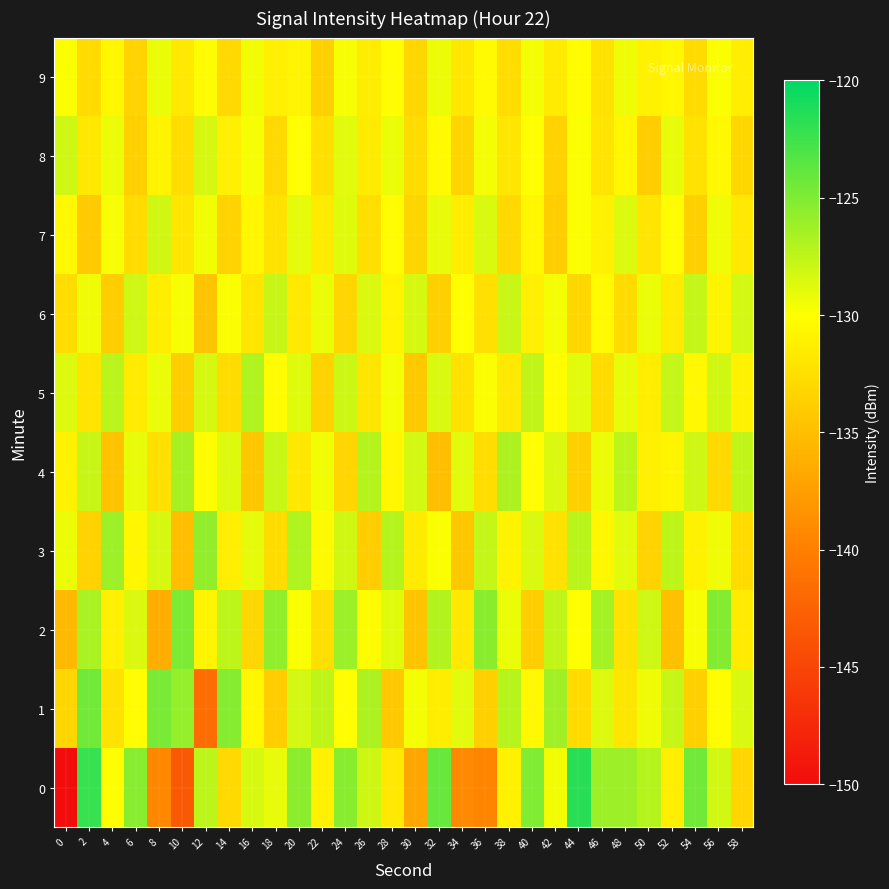

Reading left to right, what are all the values shown in this chart?

0: 0=-150.2	2=-122.2	4=-130.0	6=-125.3	8=-139.2	10=-143.3	12=-127.4	14=-132.9	16=-128.5	18=-129.1	20=-125.5	22=-131.1	24=-125.4	26=-128.0	28=-131.7	30=-137.0	32=-124.1	34=-139.2	36=-139.5	38=-131.1	40=-125.1	42=-129.5	44=-121.6	46=-126.2	48=-126.2	50=-127.1	52=-131.3	54=-124.5	56=-128.2	58=-133.2
1: 0=-133.2	2=-124.5	4=-132.2	6=-130.3	8=-124.8	10=-125.9	12=-141.5	14=-125.2	16=-130.6	18=-133.9	20=-128.3	22=-127.5	24=-130.1	26=-126.8	28=-134.2	30=-129.6	32=-131.4	34=-128.9	36=-133.7	38=-127.2	40=-130.5	42=-126.3	44=-132.8	46=-128.7	48=-131.9	50=-129.4	52=-127.8	54=-133.6	56=-130.2	58=-128.5
2: 0=-135.4	2=-126.7	4=-131.2	6=-128.6	8=-136.3	10=-124.9	12=-130.8	14=-127.4	16=-133.1	18=-125.7	20=-129.9	22=-132.5	24=-126.1	26=-130.3	28=-128.8	30=-134.6	32=-127.0	34=-131.7	36=-125.4	38=-129.2	40=-133.8	42=-127.6	44=-130.0	46=-126.5	48=-132.3	50=-128.1	52=-134.9	54=-129.7	56=-125.2	58=-131.5
3: 0=-129.3	2=-133.5	4=-126.2	6=-130.7	8=-128.4	10=-135.1	12=-125.8	14=-131.3	16=-129.0	18=-132.7	20=-126.9	22=-130.4	24=-128.2	26=-133.9	28=-127.1	30=-131.6	32=-129.8	34=-134.4	36=-127.7	38=-130.9	40=-128.5	42=-132.2	44=-127.3	46=-130.6	48=-128.9	50=-133.4	52=-127.5	54=-131.1	56=-129.4	58=-132.8
4: 0=-131.0	2=-127.8	4=-134.7	6=-129.1	8=-132.4	10=-126.6	12=-130.2	14=-128.7	16=-134.3	18=-127.9	20=-131.8	22=-129.5	24=-133.2	26=-127.1	28=-130.6	30=-128.3	32=-135.0	34=-128.9	36=-132.6	38=-126.8	40=-130.1	42=-128.6	44=-133.7	46=-129.3	48=-127.4	50=-131.2	52=-130.8	54=-128.1	56=-132.9	58=-127.6
5: 0=-128.7	2=-132.1	4=-127.3	6=-131.6	8=-129.2	10=-133.8	12=-128.4	14=-132.7	16=-126.9	18=-130.3	20=-128.8	22=-133.5	24=-128.0	26=-131.9	28=-129.6	30=-134.2	32=-128.5	34=-132.3	36=-129.8	38=-131.7	40=-127.6	42=-130.2	44=-128.9	46=-132.8	48=-129.1	50=-131.4	52=-127.7	54=-130.5	56=-128.2	58=-131.0
6: 0=-132.6	2=-129.4	4=-133.9	6=-128.1	8=-131.3	10=-129.7	12=-134.6	14=-129.9	16=-132.0	18=-127.8	20=-131.7	22=-129.3	24=-133.2	26=-128.6	28=-130.9	30=-128.4	32=-133.7	34=-130.1	36=-132.4	38=-127.9	40=-131.2	42=-129.6	44=-133.1	46=-130.4	48=-132.8	50=-129.2	52=-131.5	54=-127.7	56=-130.8	58=-128.3
7: 0=-130.5	2=-134.1	4=-129.7	6=-132.8	8=-128.2	10=-131.9	12=-129.5	14=-133.4	16=-130.7	18=-132.2	20=-129.0	22=-131.6	24=-128.8	26=-132.5	28=-130.2	30=-133.3	32=-129.1	34=-131.4	36=-128.5	38=-132.9	40=-130.6	42=-133.8	44=-129.8	46=-131.1	48=-128.7	50=-132.0	52=-130.3	54=-133.6	56=-129.4	58=-131.7
8: 0=-128.1	2=-131.8	4=-129.3	6=-133.7	8=-130.9	10=-132.6	12=-128.4	14=-131.2	16=-129.7	18=-133.0	20=-130.1	22=-132.4	24=-128.9	26=-131.6	28=-129.2	30=-132.7	32=-130.4	34=-133.3	36=-129.6	38=-131.9	40=-130.0	42=-133.5	44=-129.8	46=-132.1	48=-130.7	50=-133.9	52=-129.1	54=-132.3	56=-130.5	58=-133.1
9: 0=-129.9	2=-132.8	4=-130.6	6=-133.4	8=-129.2	10=-131.7	12=-130.3	14=-132.9	16=-129.5	18=-131.2	20=-130.8	22=-133.6	24=-129.7	26=-131.4	28=-130.1	30=-133.2	32=-129.3	34=-131.8	36=-130.4	38=-132.6	40=-129.6	42=-131.5	44=-130.2	46=-132.3	48=-129.4	50=-131.1	52=-130.6	54=-132.8	56=-129.8	58=-131.3